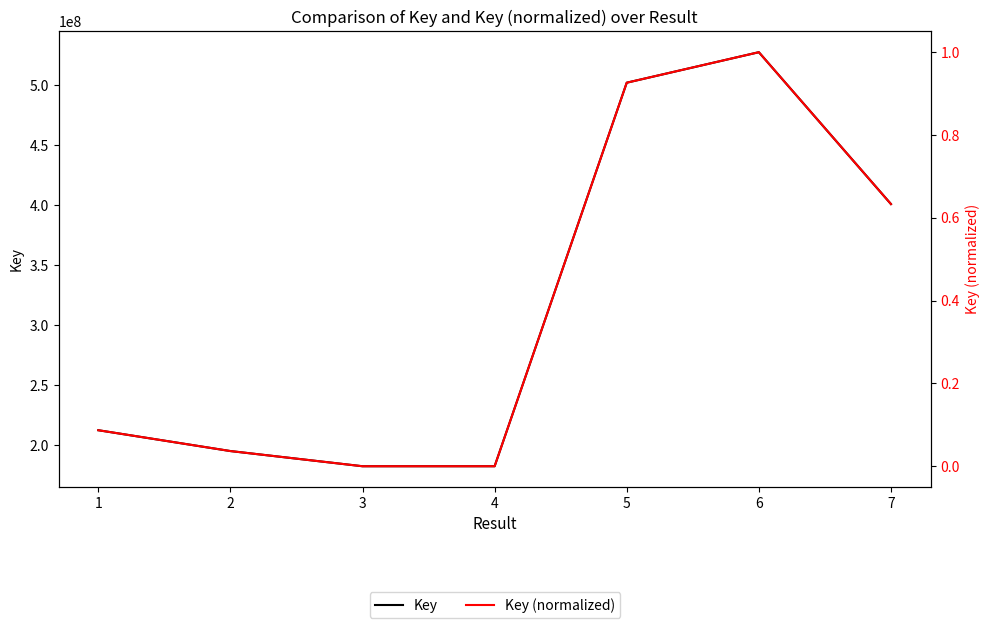

The Key (normalized) series shows 0.6 at 7. True or false?

True